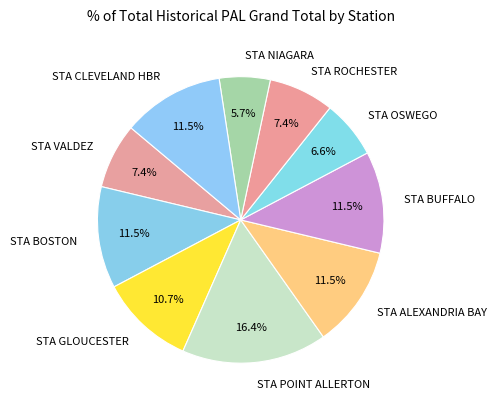

How many segments does this pie chart have?

10